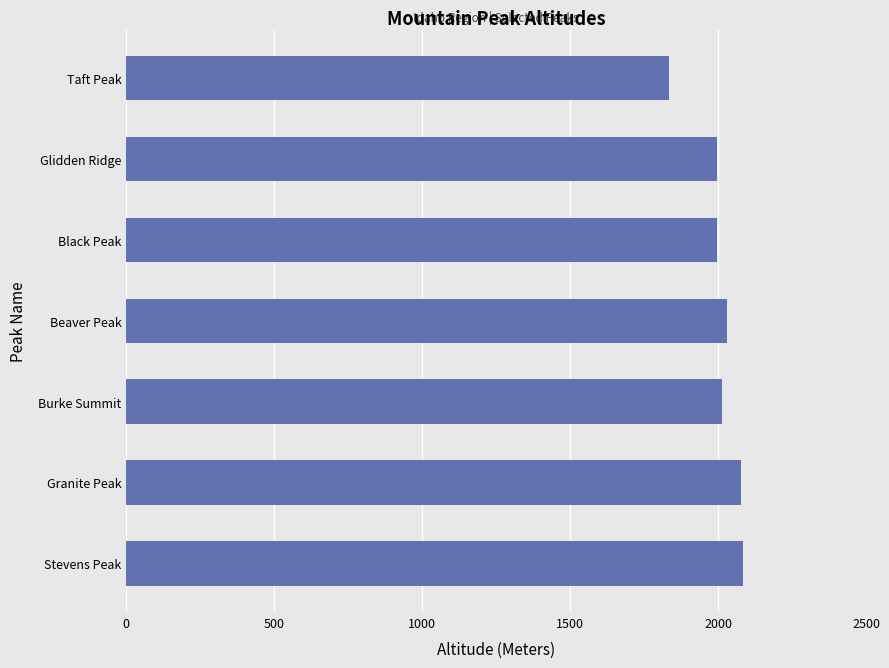

What is the difference between the maximum and minimum values?

251